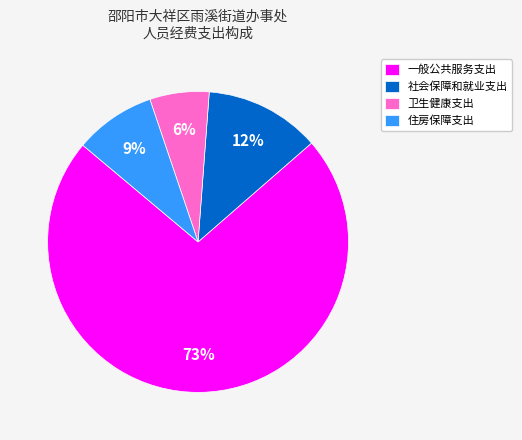

Count the number of slices in the pie.

4